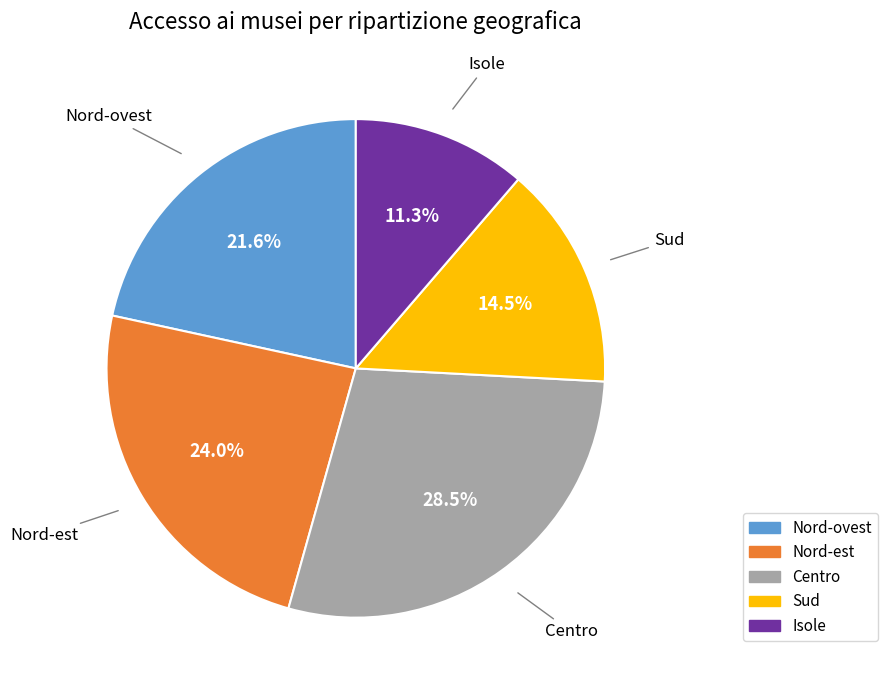

What is the largest slice in the pie chart?

Centro